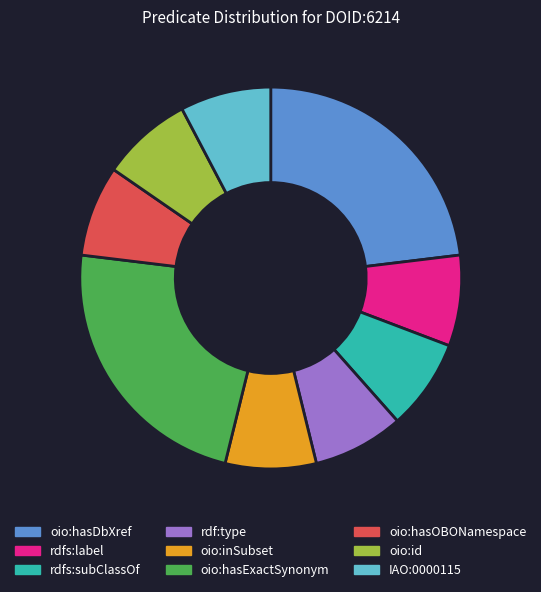

The oio:hasExactSynonym slice represents 36% of the pie. True or false?

False